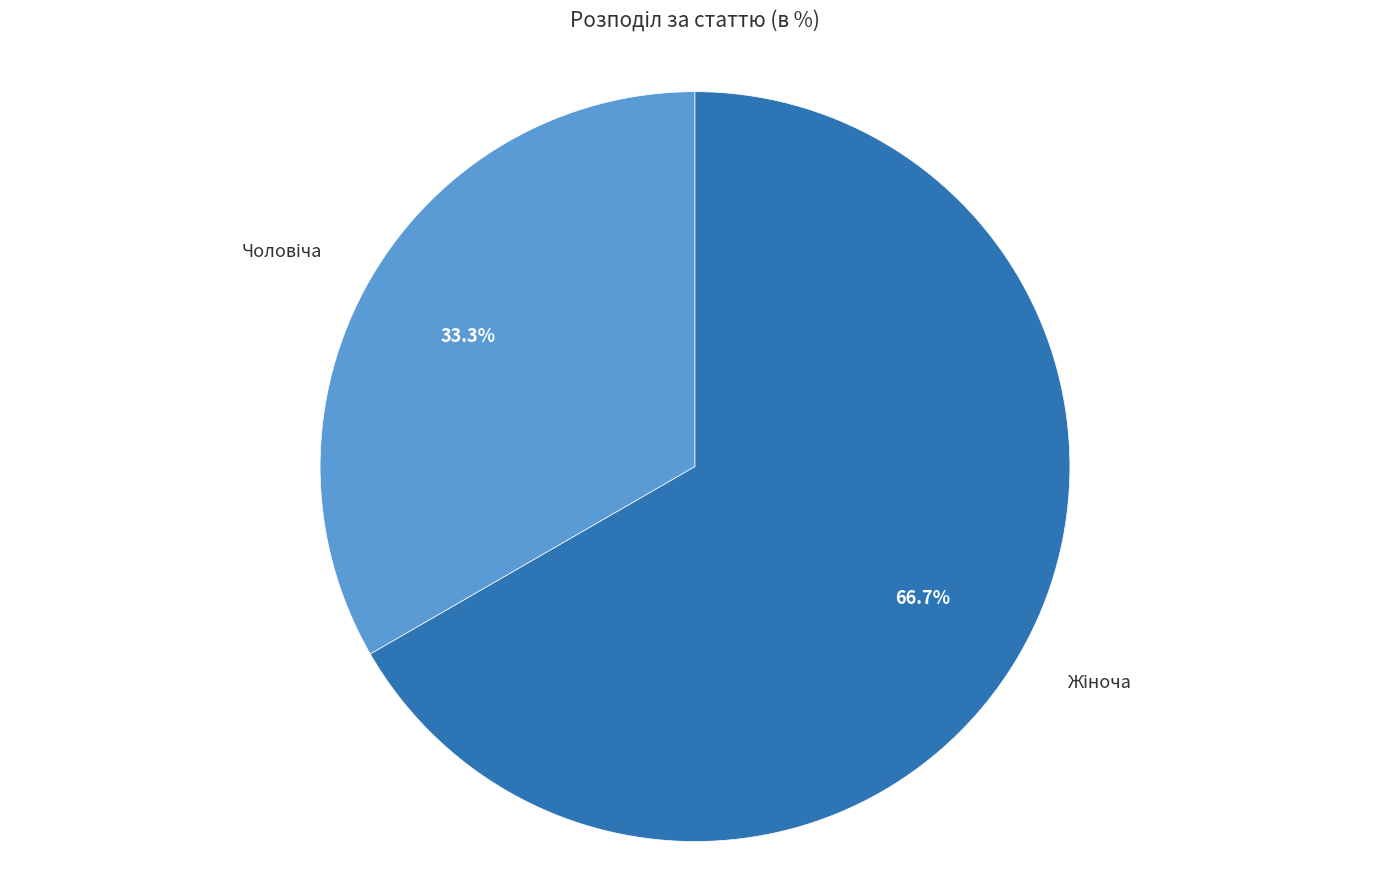

Is there any slice that represents more than half of the pie?

Yes